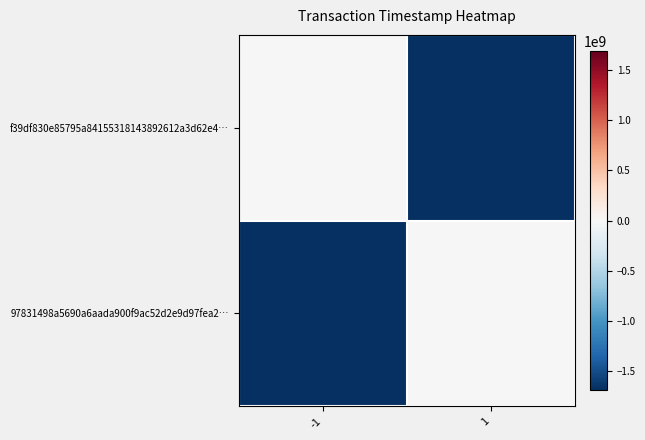

Reading left to right, list all the values displayed in this chart.

f39df830e85795a84155318143892612a3d62e4…: -1=6280132	1=-1683593491
97831498a5690a6aada900f9ac52d2e9d97fea2…: -1=-1683593491	1=-6280132